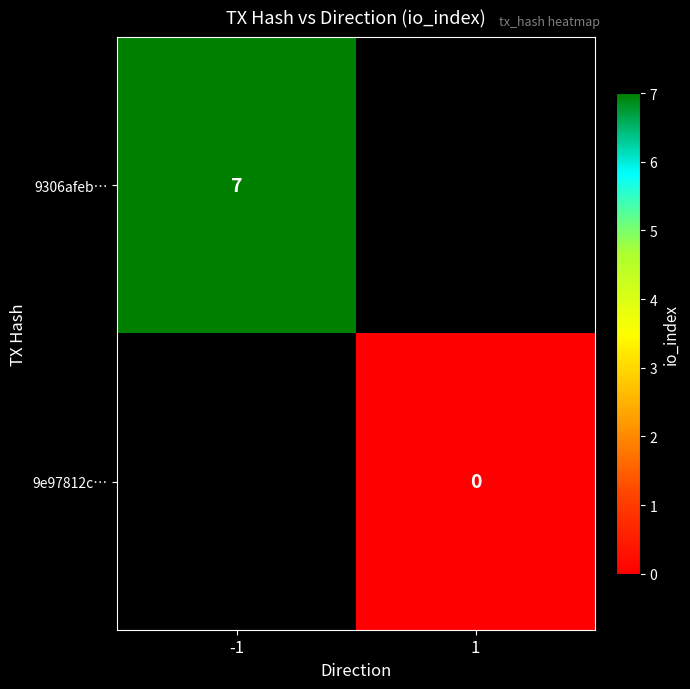

Which label corresponds to the largest value in the chart?

-1